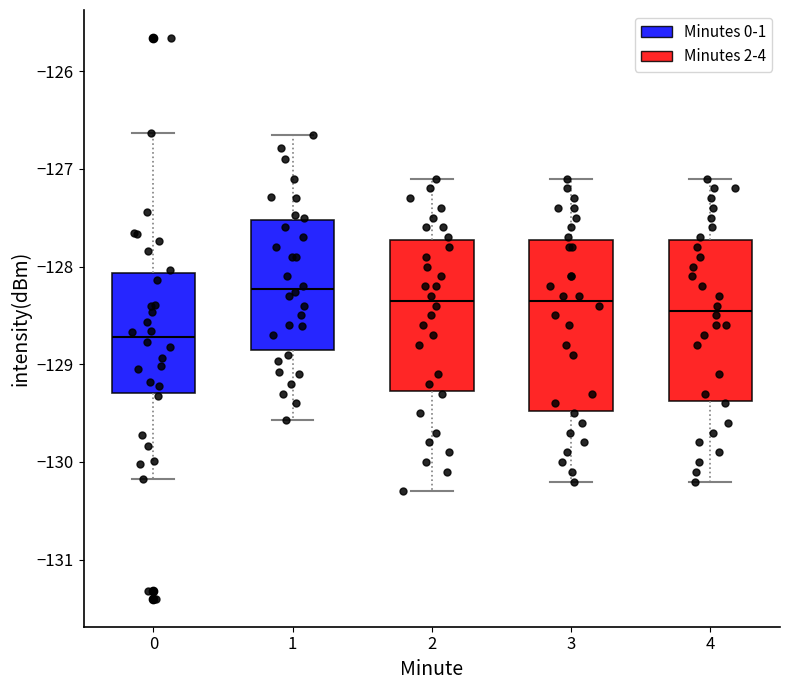

Where does the median line of the box at x = 3 sit on the y-axis? The values are not printed on the chart, so give them approximately, as read against the axis.

-128.3